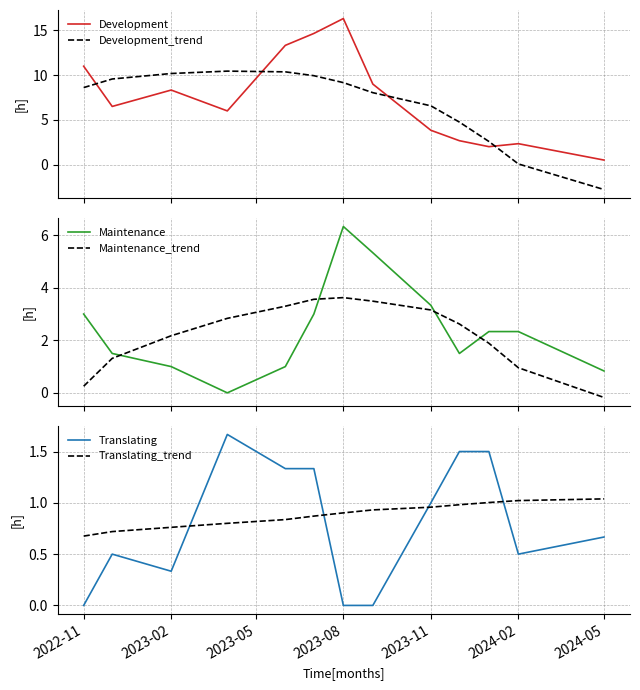

How many times do Maintenance and Maintenance_trend cross each other?

4